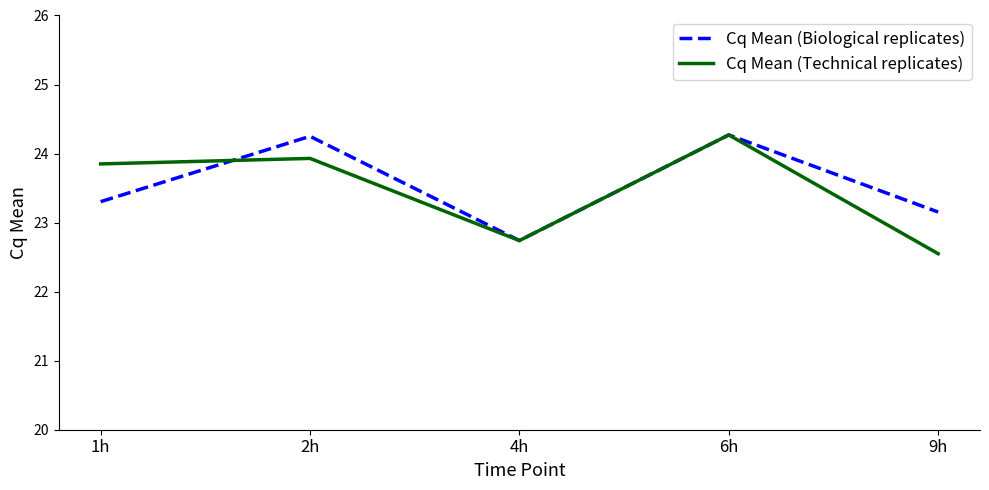

What is the total value across all series at 6h?

48.5